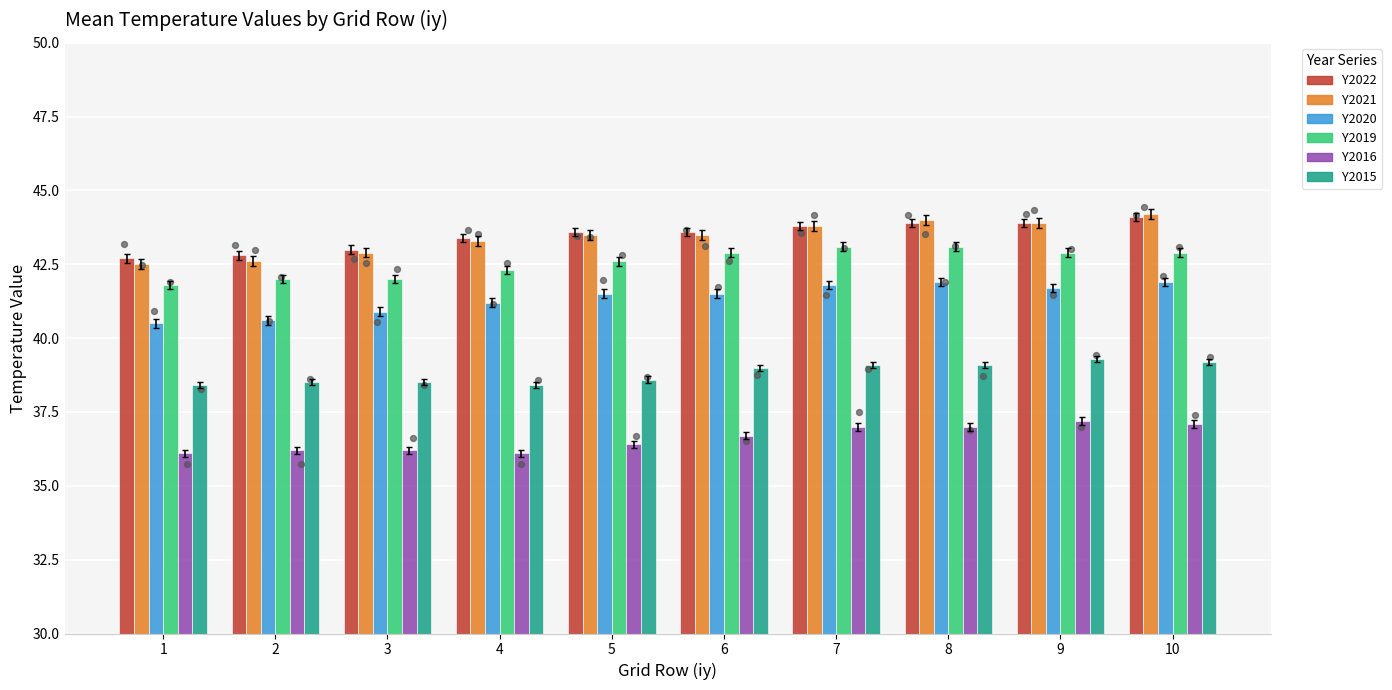

What are all the series names shown in the legend?

Y2022, Y2021, Y2020, Y2019, Y2016, Y2015